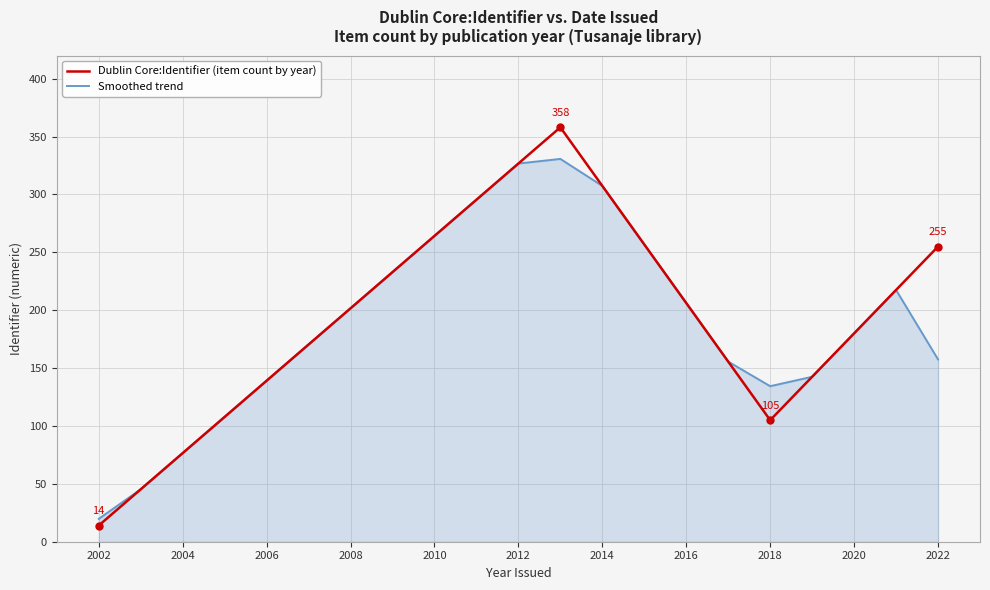

Which series has the widest spread of values?

Dublin Core:Identifier (item count by year)